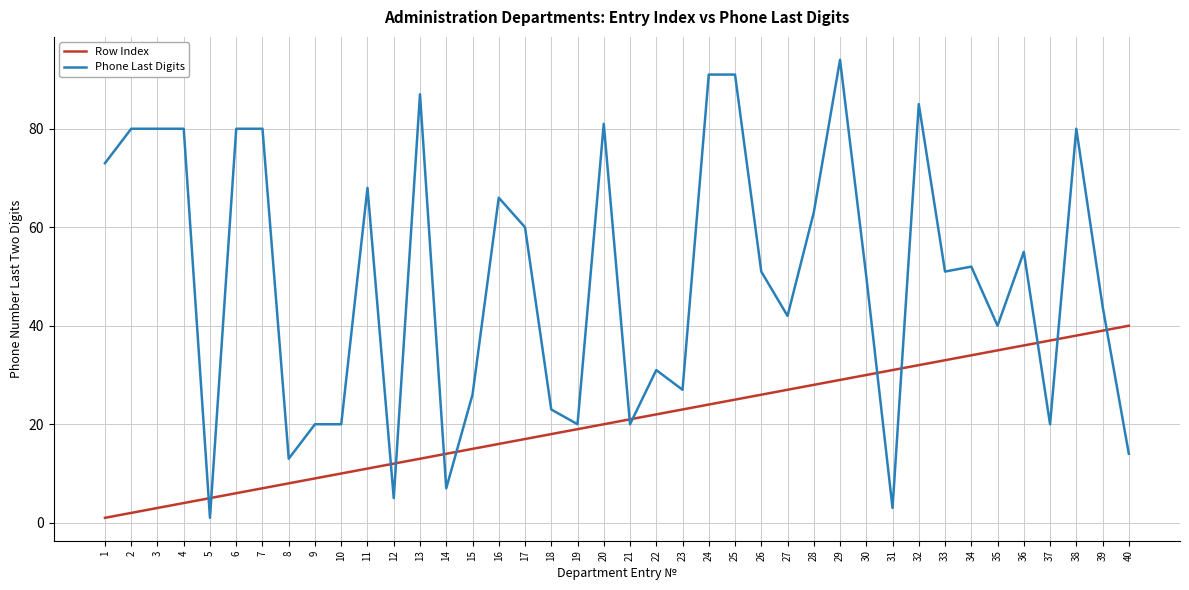

Is it true that Row Index equals 26 at 26?

True